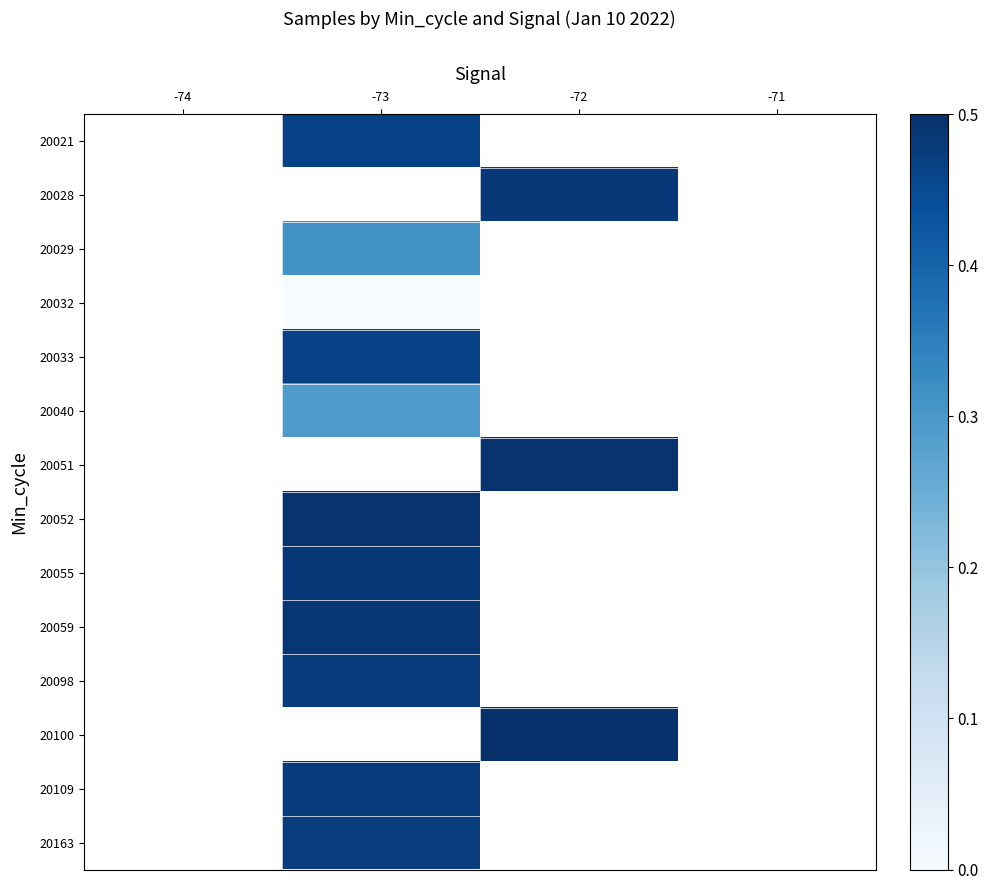

Count the number of categories in the chart.

4